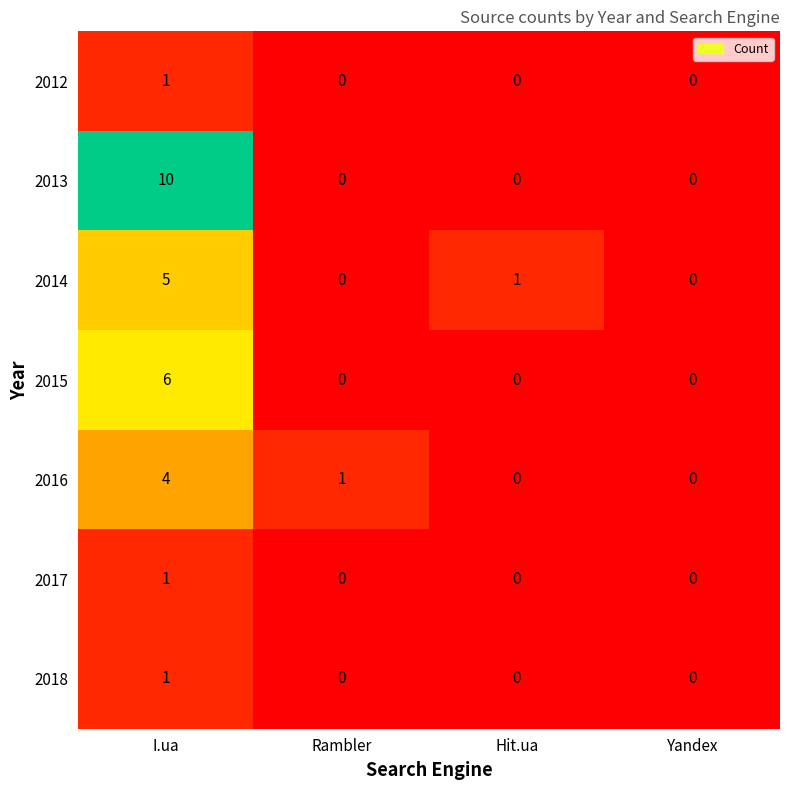

What is the greatest value displayed?

10